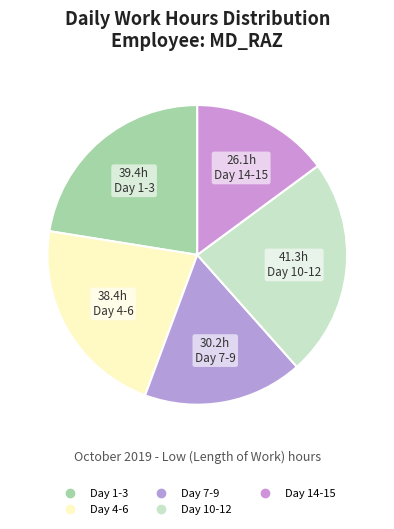

Is there a majority slice in this chart?

No